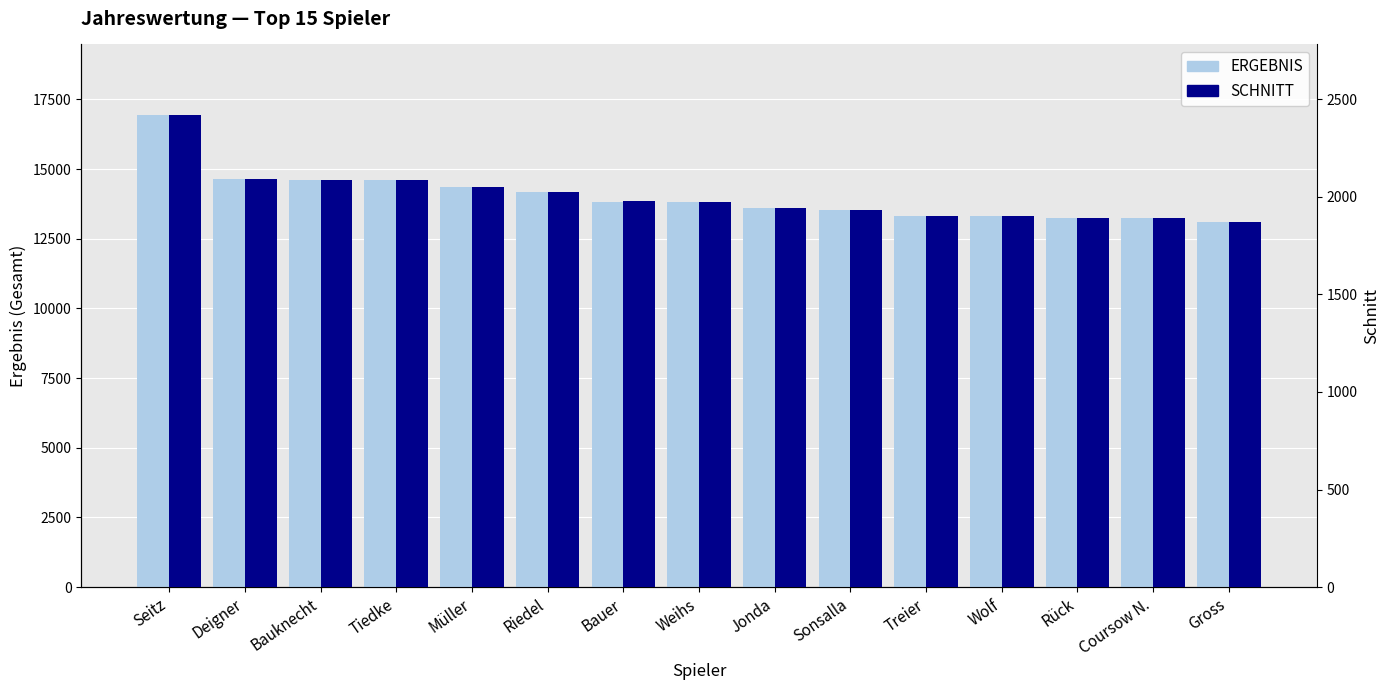

List the labels in order of SCHNITT value, smallest first.

Gross, Coursow N., Rück, Wolf, Treier, Sonsalla, Jonda, Weihs, Bauer, Riedel, Müller, Tiedke, Bauknecht, Deigner, Seitz